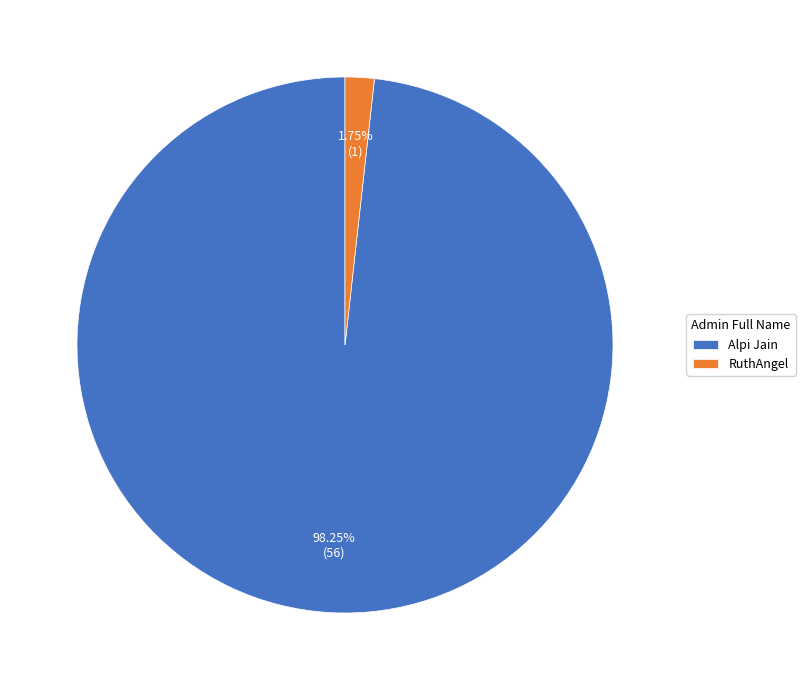

Is there any slice that represents more than half of the pie?

Yes